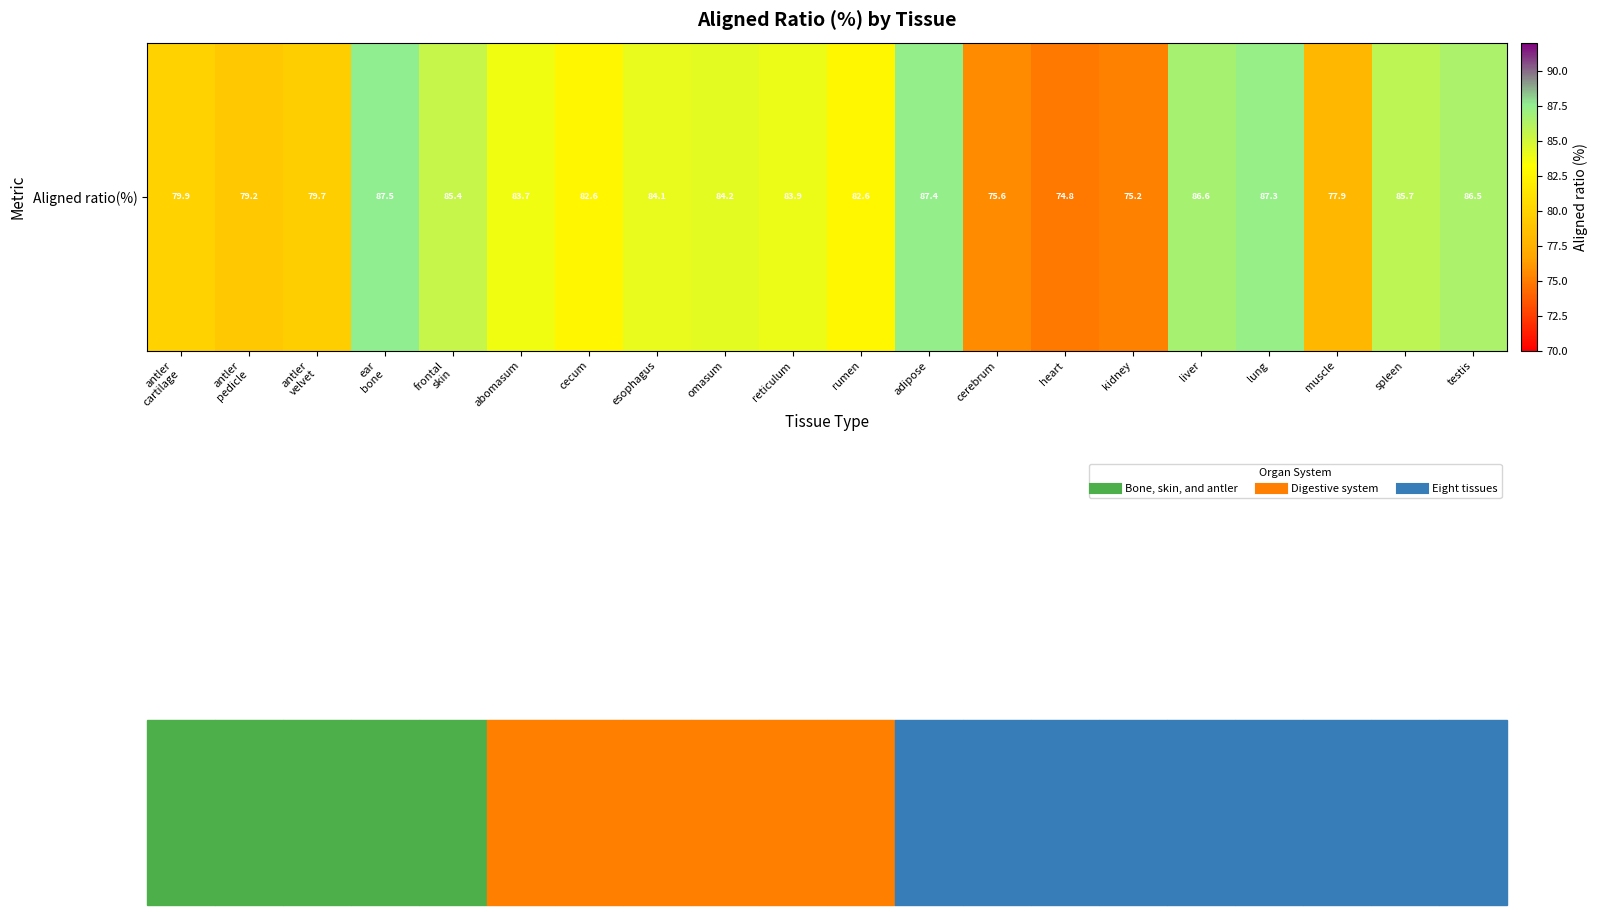

True or false: the data shows 125.0 at antler
pedicle.

False